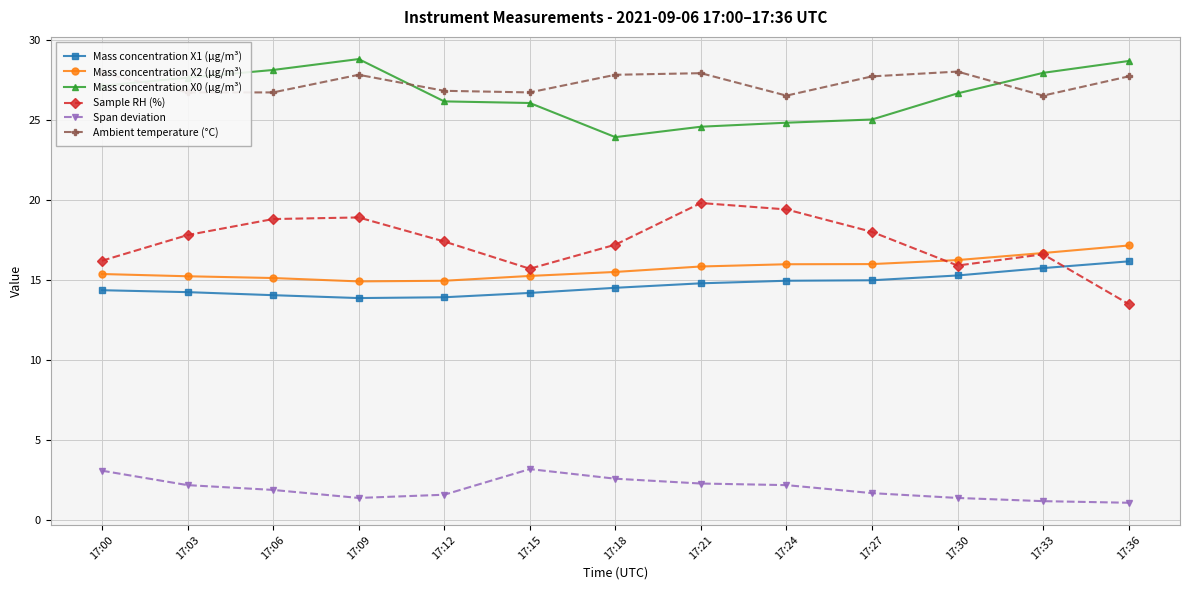

The value of Span deviation at 17:03 is 2.2. True or false?

True